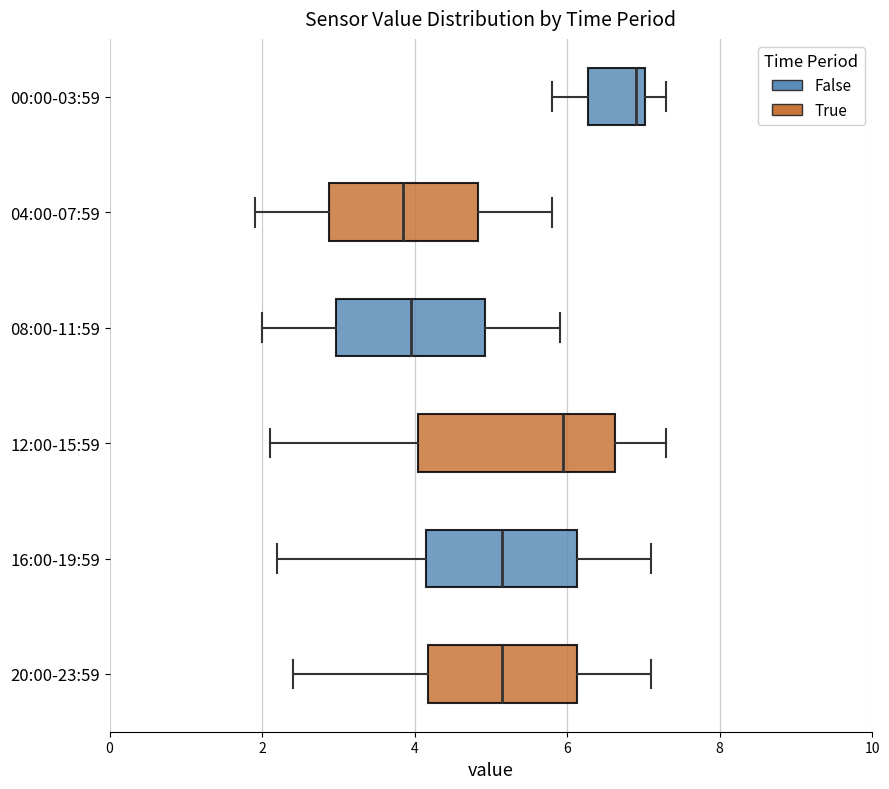

Reading bottom to top, read every box against the x-axis: the position of its median line, the range the box covers, and the ends of its whiskers. The values are not printed on the chart, so give them approximately, as read against the axis.

20:00-23:59: median 5.2, box 4.2 to 6.2, whiskers 2.4 to 7.2
16:00-19:59: median 5.2, box 4.2 to 6.2, whiskers 2.2 to 7.2
12:00-15:59: median 6.0, box 4.0 to 6.6, whiskers 2.2 to 7.4
08:00-11:59: median 4.0, box 3.0 to 5.0, whiskers 2.0 to 6.0
04:00-07:59: median 3.8, box 2.8 to 4.8, whiskers 2.0 to 5.8
00:00-03:59: median 7.0 (just left of the box's right edge), box 6.2 to 7.0, whiskers 5.8 to 7.4